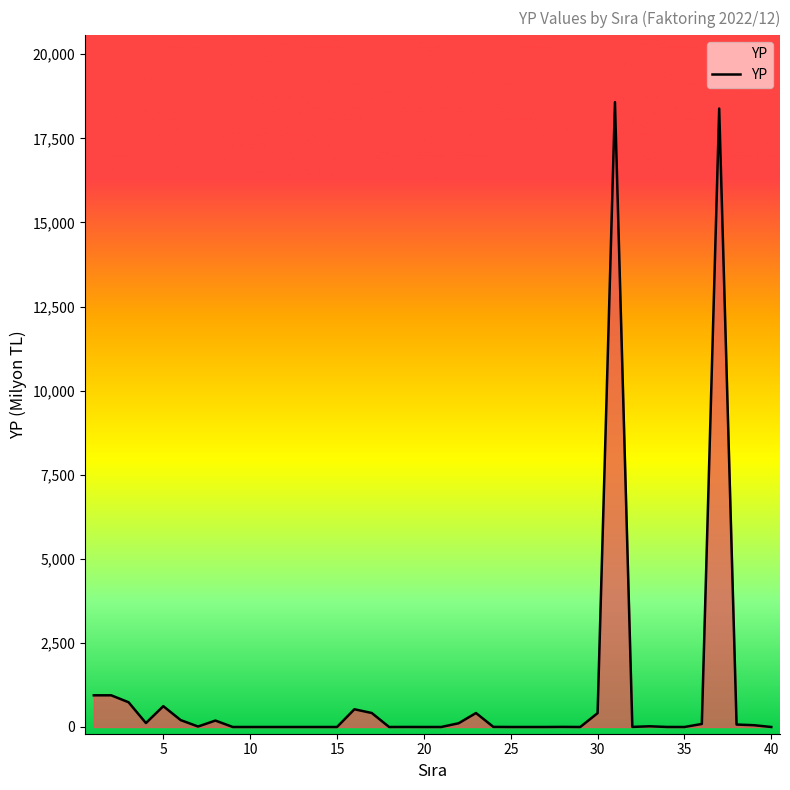

What is the difference between the second highest and second lowest values?

18386